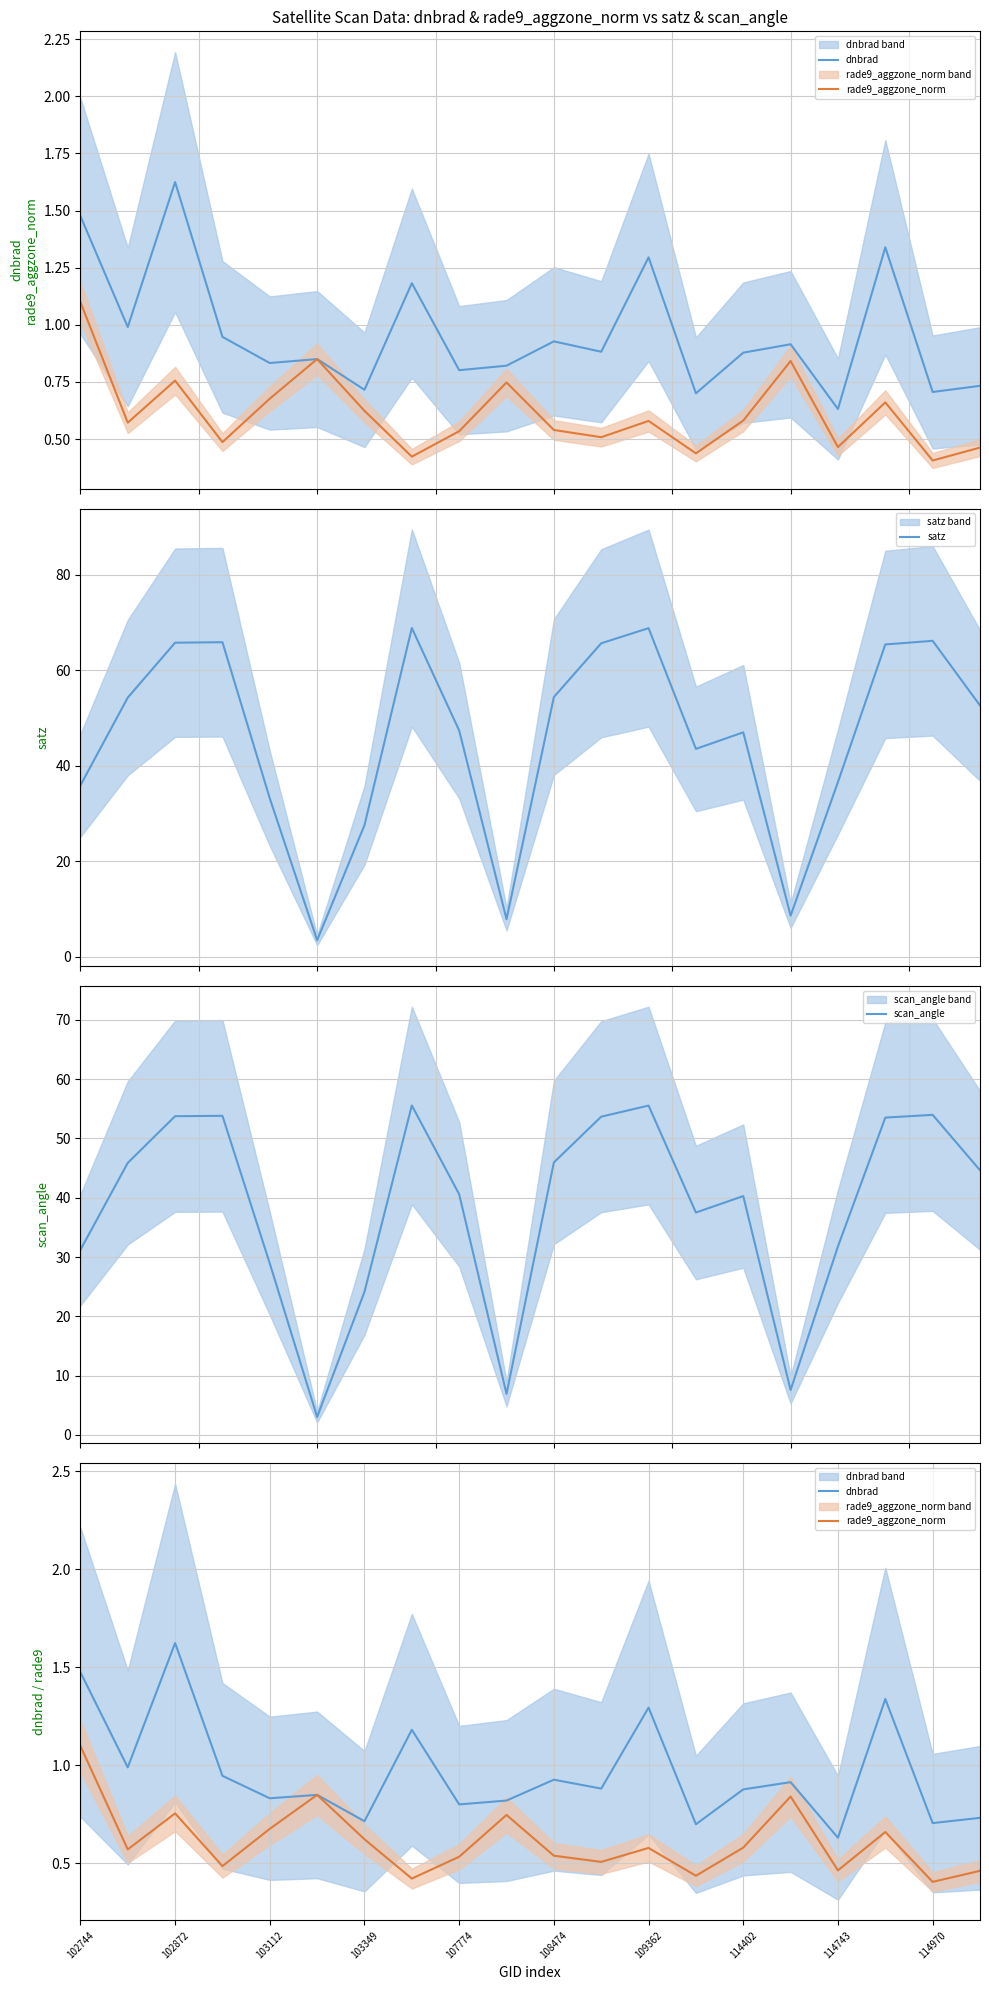

Is this an area chart (filled region under the line)?

No